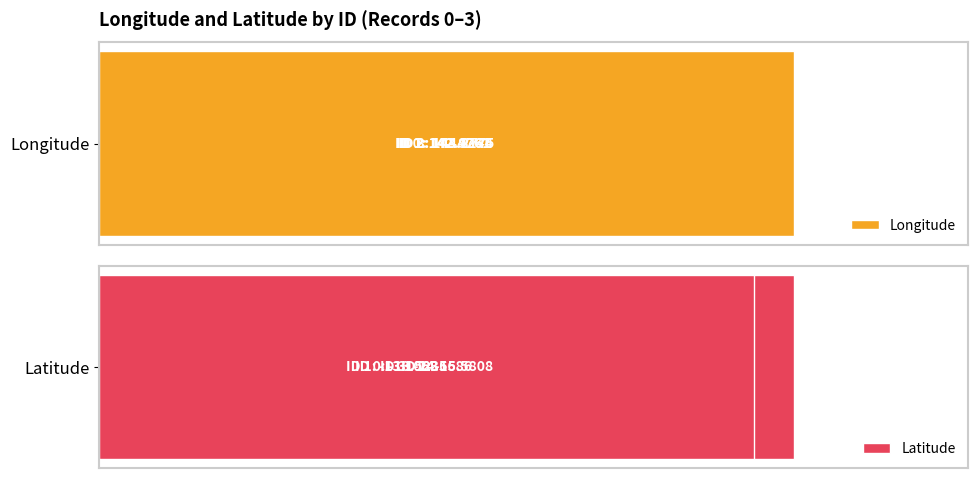

Reading right to left, transcribe all the data shown in this chart.

Longitude: 75=144.3	50=143.8	25=142.9	0=142.5
Latitude: 75=14.7	50=15.6	25=13.1	0=13.5